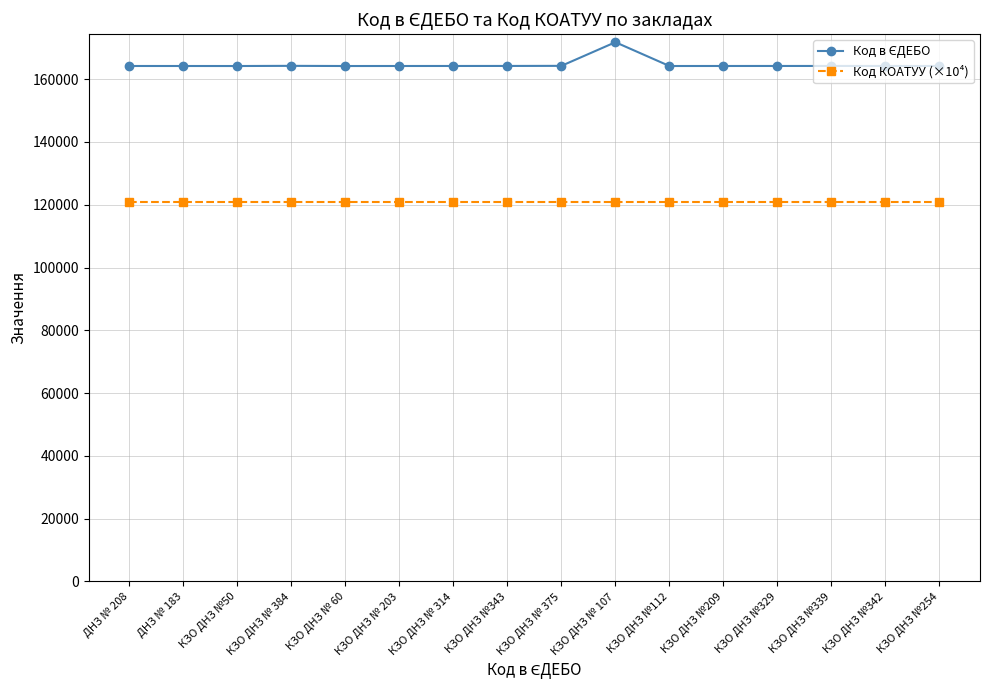

What is the spread (max minus min) of values at КЗО ДНЗ № 314?

43193.3